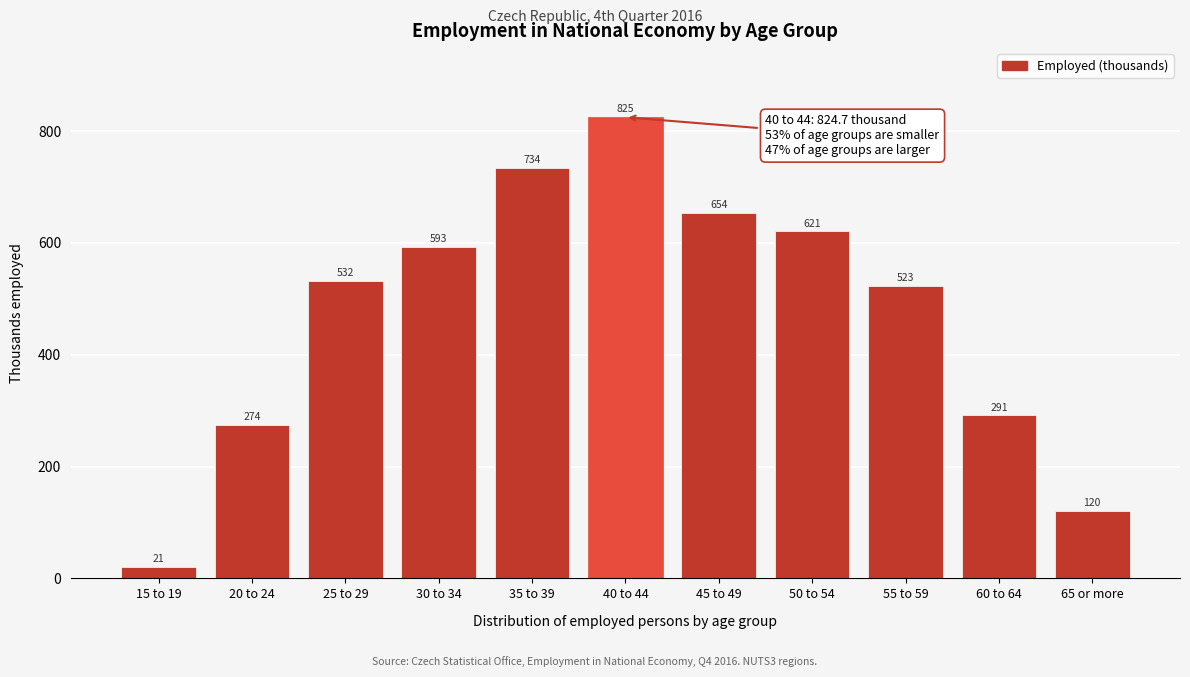

What is the ratio of the value at 40 to 44 to the value at 50 to 54?

1.3